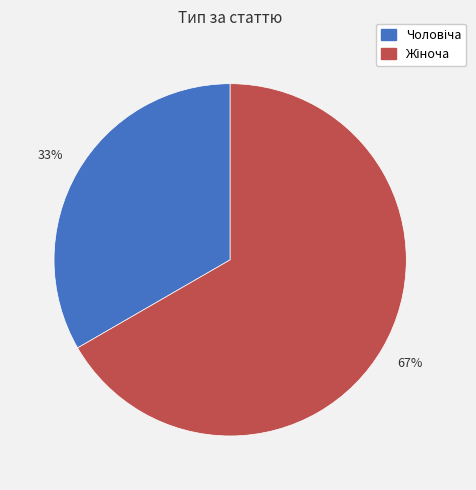

Is there a majority slice in this chart?

Yes